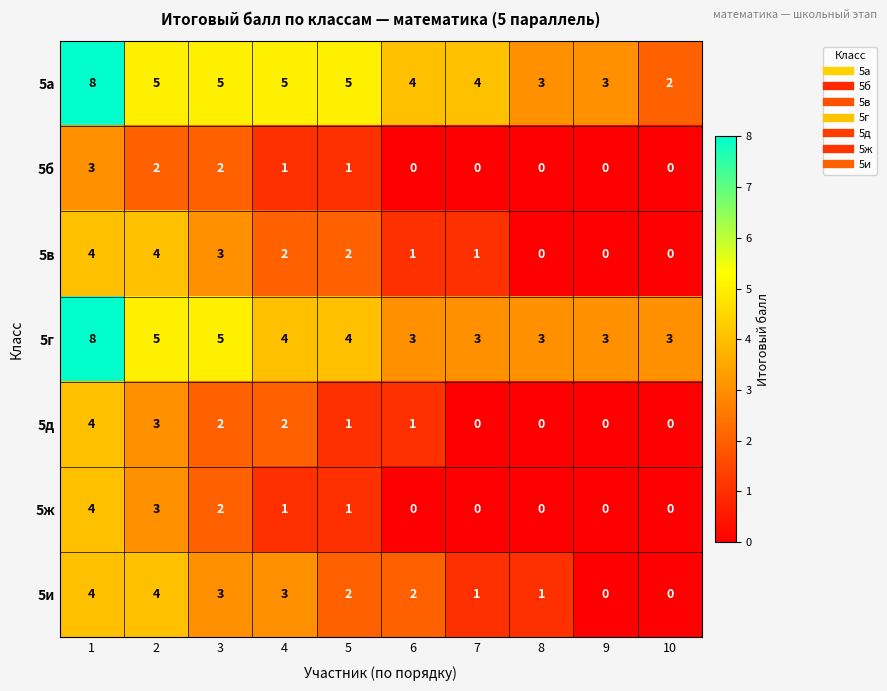

How many data points does each series have?

10